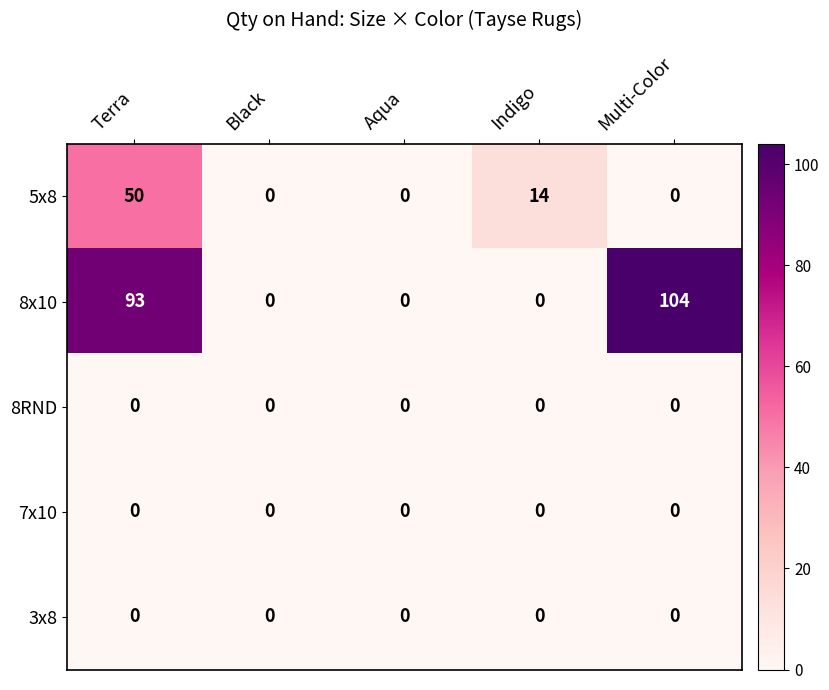

Where is 5x8 nearest to the value 25?

Indigo